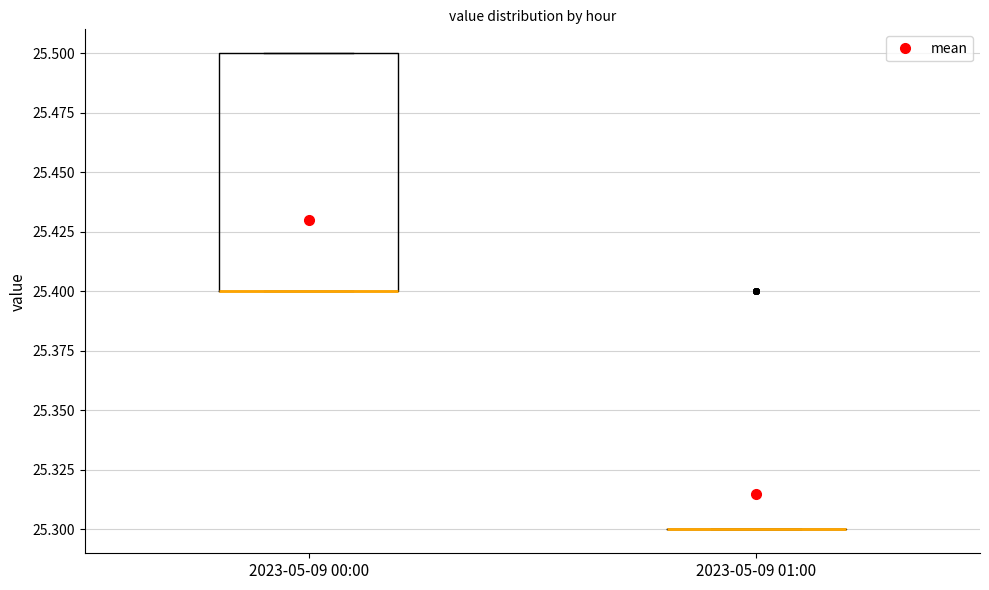

Comparing the boxes themselves (not the whiskers), which one is the tallest?

2023-05-09 00:00